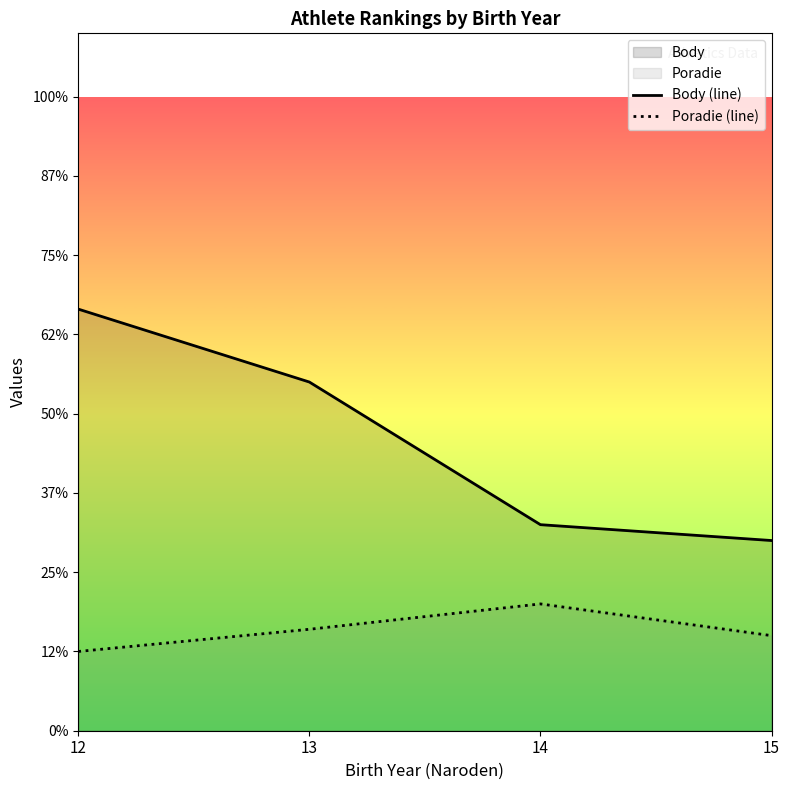

Reading left to right, what are all the values shown in this chart?

Body (line): 13.3	11.0	6.5	6.0
Poradie (line): 2.5	3.2	4.0	3.0